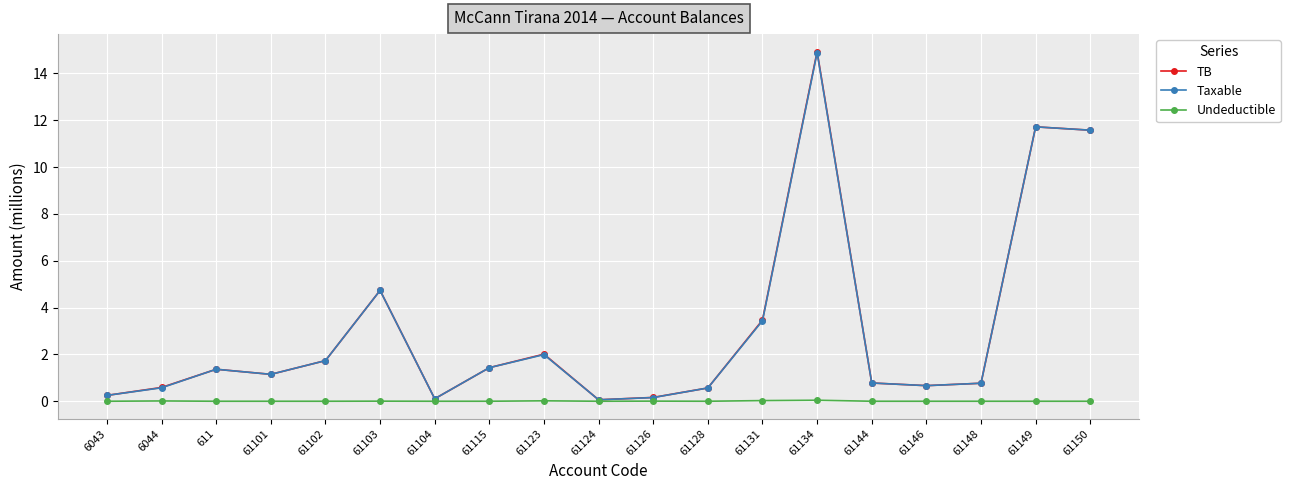

What is the label of the 17th point from the left?

61148